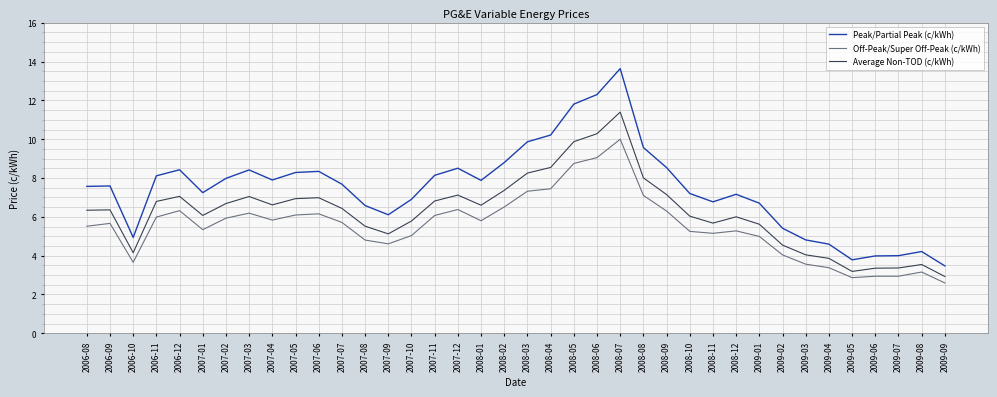

Is this an area chart (filled region under the line)?

No